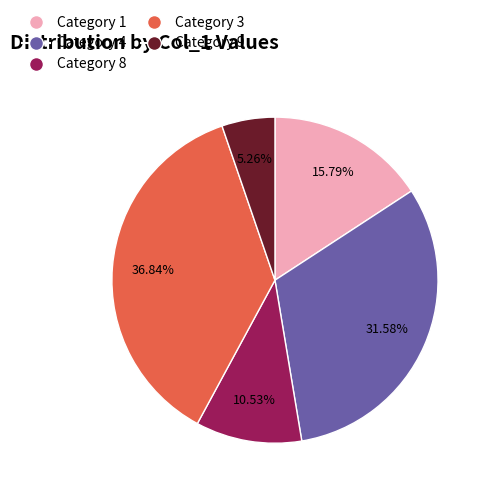

Between Category 4 and Category 3, which is larger?

Category 3